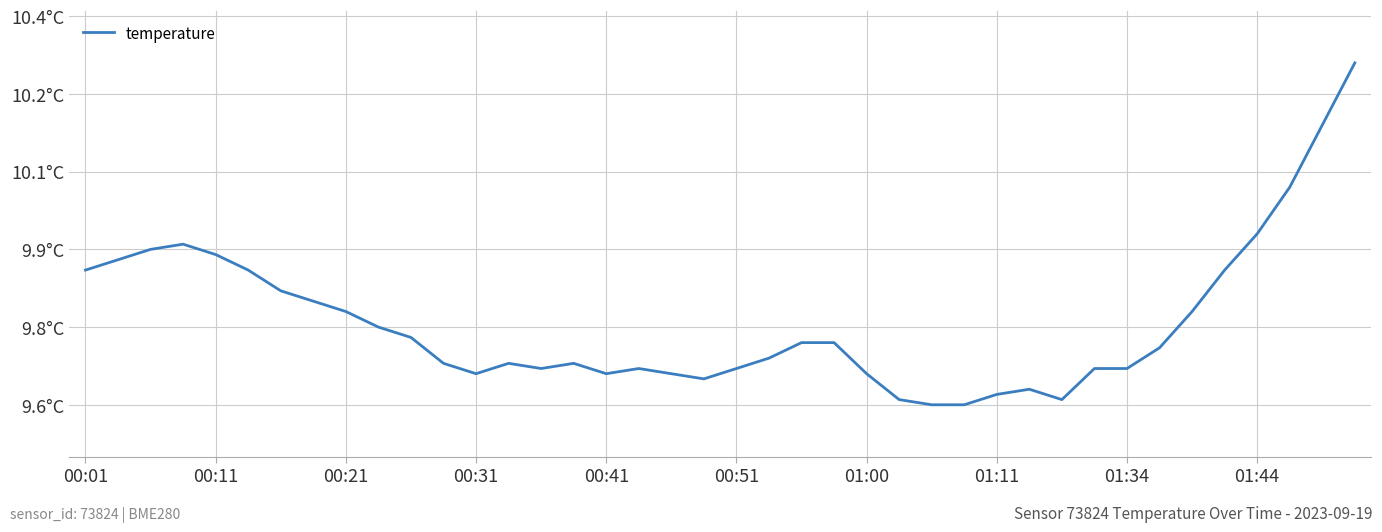

Reading left to right, what are all the values shown in this chart?

9.9	9.9	9.9	9.9	9.9	9.9	9.8	9.8	9.8	9.8	9.7	9.7	9.7	9.7	9.7	9.7	9.7	9.7	9.7	9.7	9.7	9.7	9.7	9.7	9.7	9.6	9.6	9.6	9.6	9.6	9.6	9.7	9.7	9.7	9.8	9.9	9.9	10.0	10.1	10.3